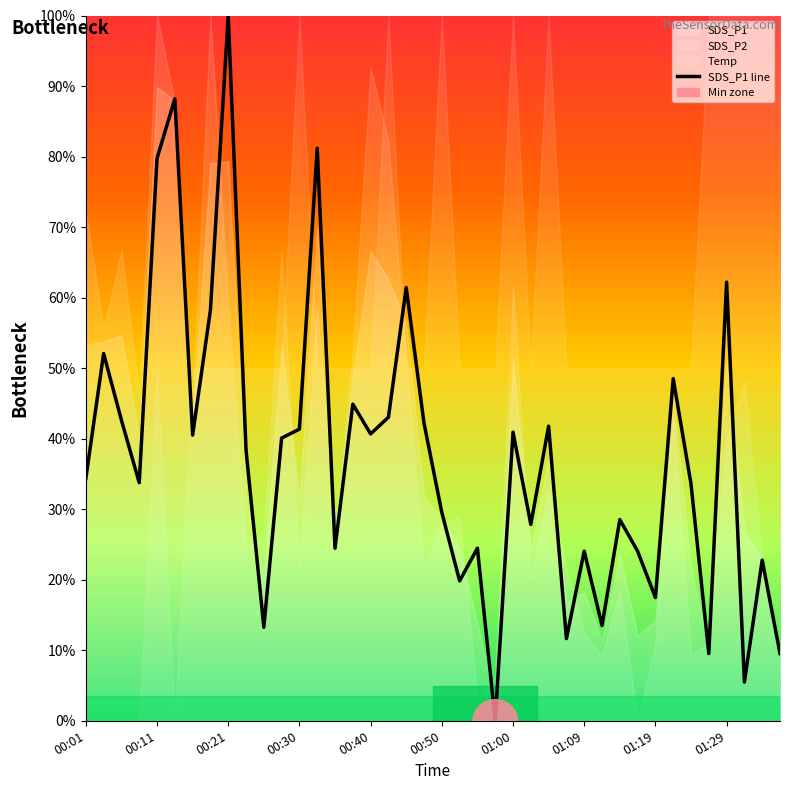

True or false: SDS_P1 line has a value of 29.5 at 00:50.

True